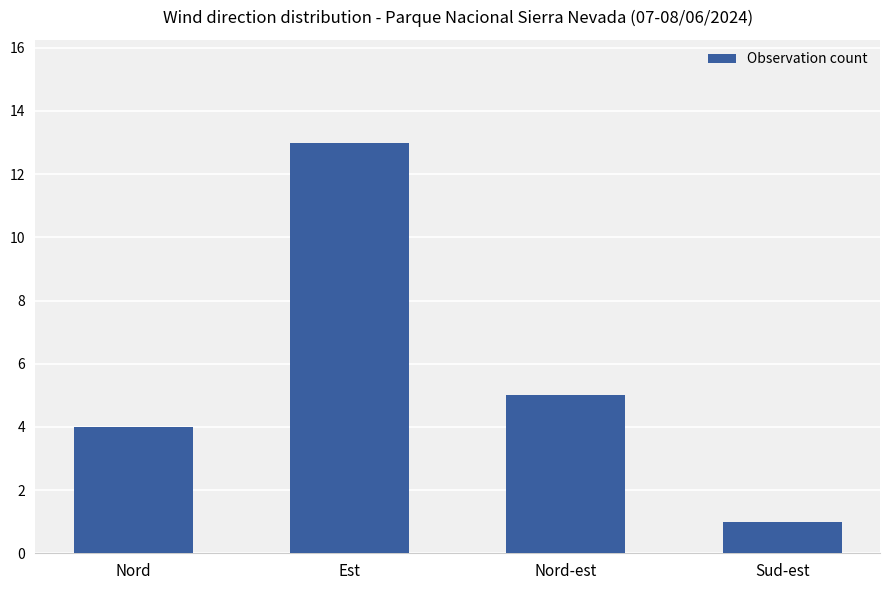

Is it true that the value at Nord is 6?

False